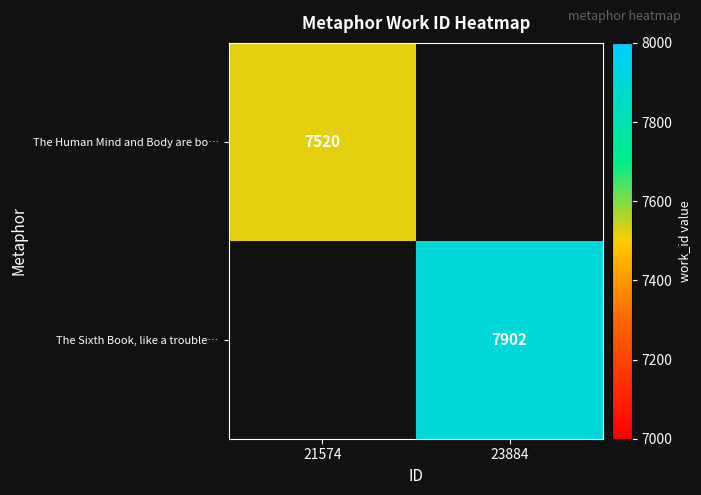

Is the value of The Human Mind and Body are bo… at 21574 greater than the value of The Sixth Book, like a trouble… at 23884?

No